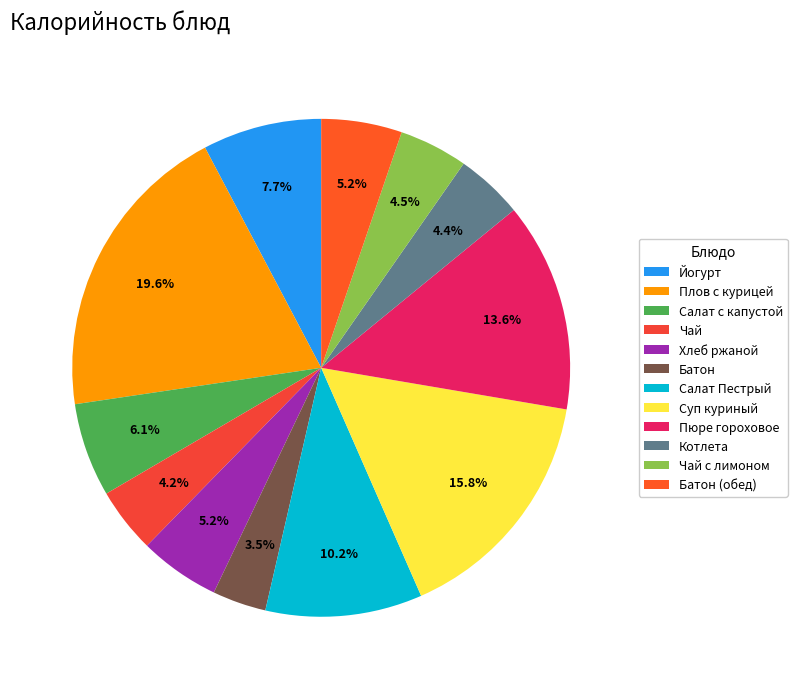

Which category has the smallest portion of the pie?

Батон